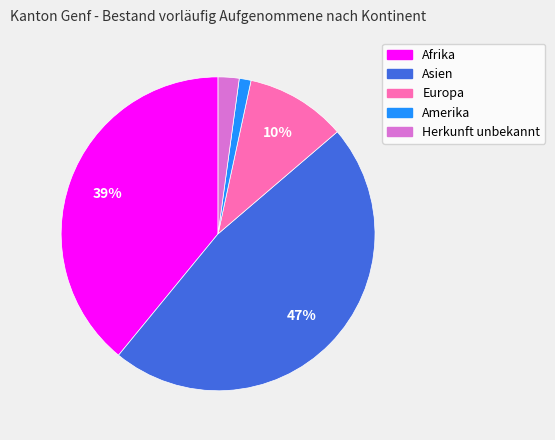

Which has a higher value, Amerika or Herkunft unbekannt?

Herkunft unbekannt